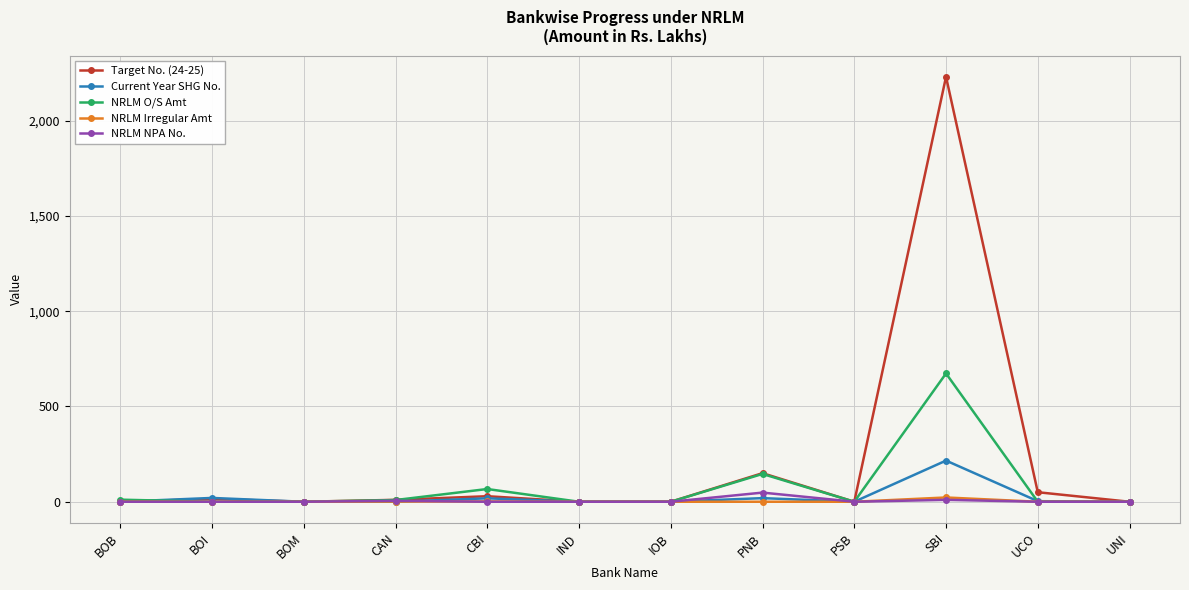

What is the difference between the maximum and minimum values in the NRLM O/S Amt series?

673.3